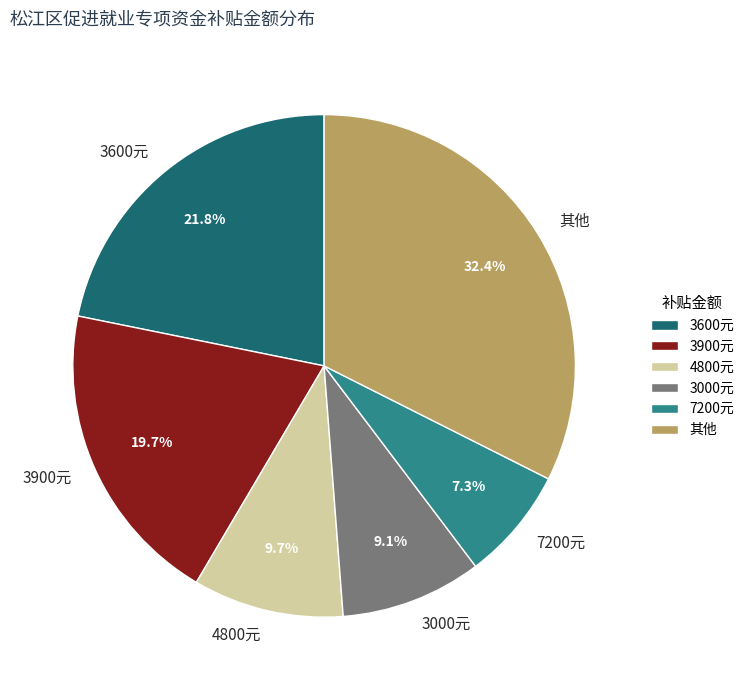

Rank the categories by value from highest to lowest.

其他, 3600元, 3900元, 4800元, 3000元, 7200元